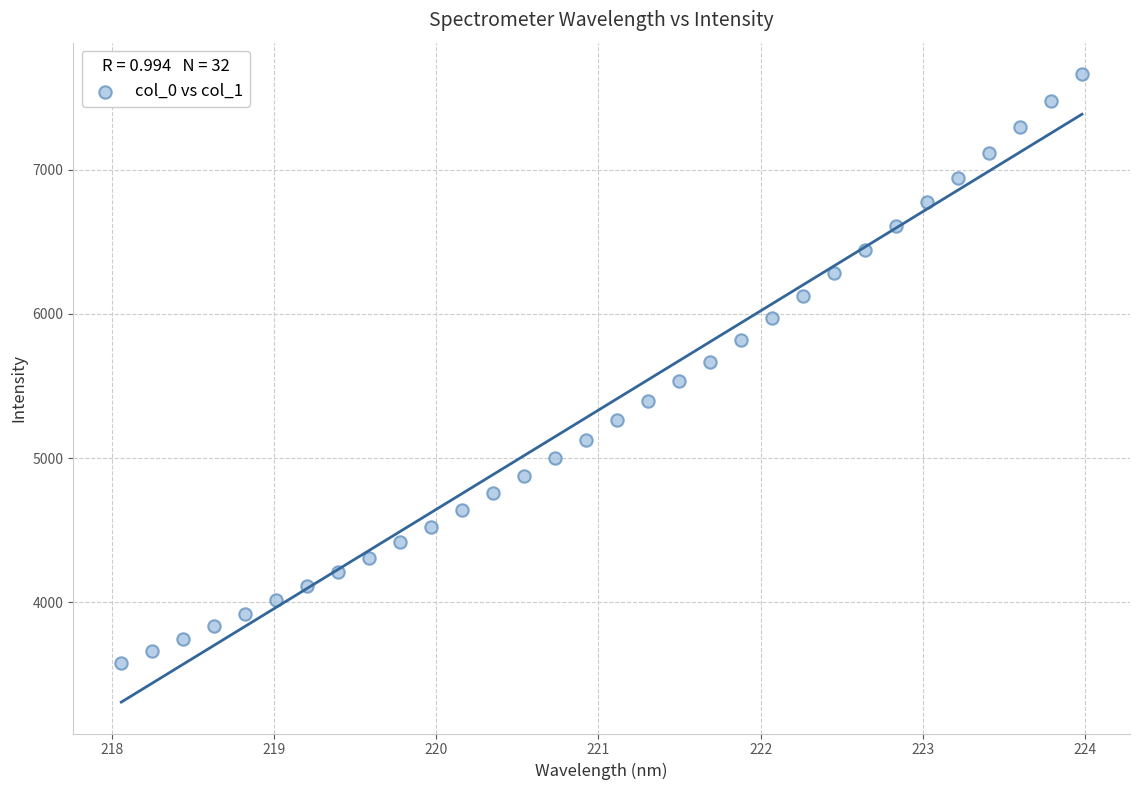

What is the range of X values (max minus min)?

5.9